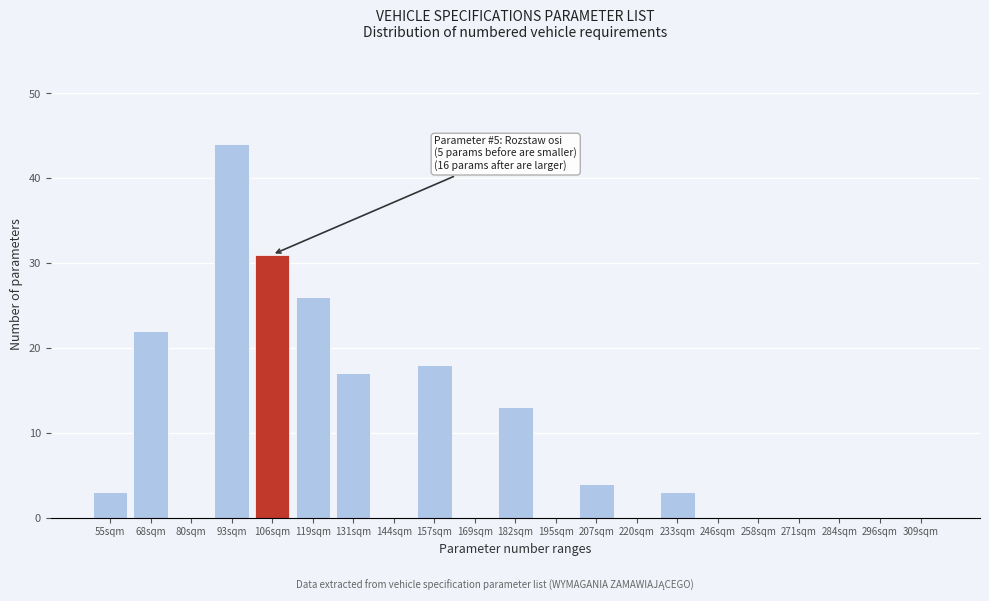

Reading right to left, list all the values displayed in this chart.

309sqm=0	296sqm=0	284sqm=0	271sqm=0	258sqm=0	246sqm=0	233sqm=3	220sqm=0	207sqm=4	195sqm=0	182sqm=13	169sqm=0	157sqm=18	144sqm=0	131sqm=17	119sqm=26	106sqm=31	93sqm=44	80sqm=0	68sqm=22	55sqm=3